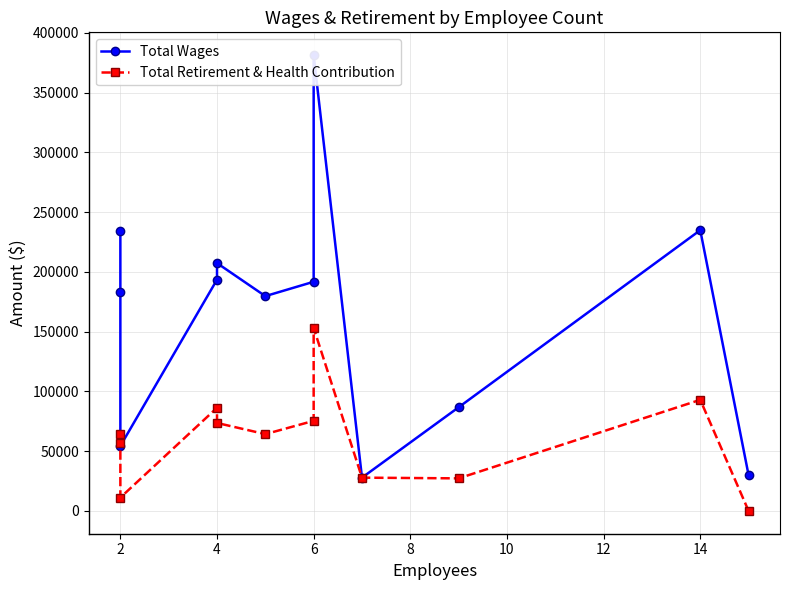

What is the maximum value shown in the chart?

381326